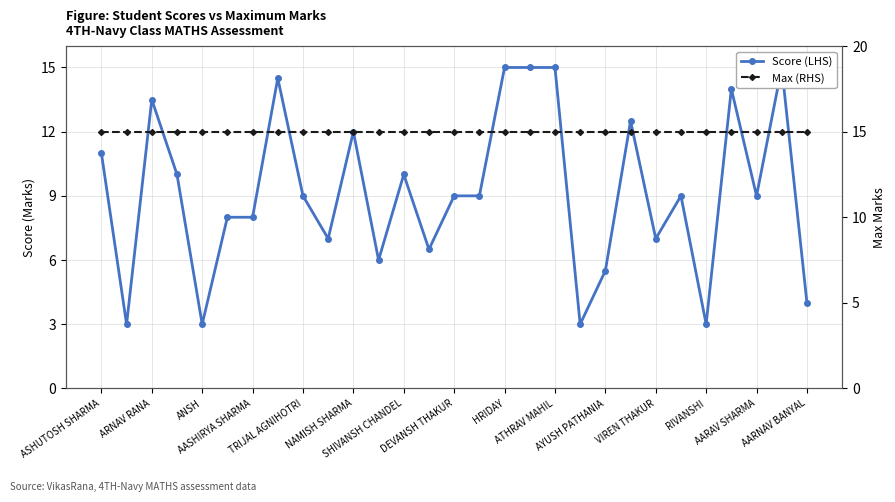

The value of Score (LHS) at ATHRAV MAHIL is 3.5. True or false?

False